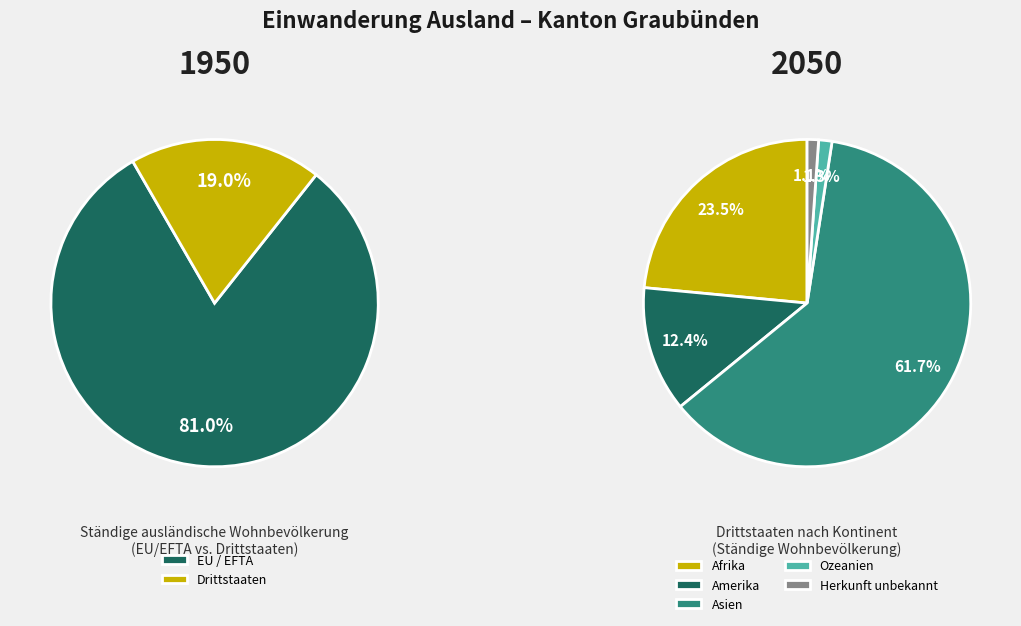

Between Ozeanien and Amerika, which is larger?

Amerika